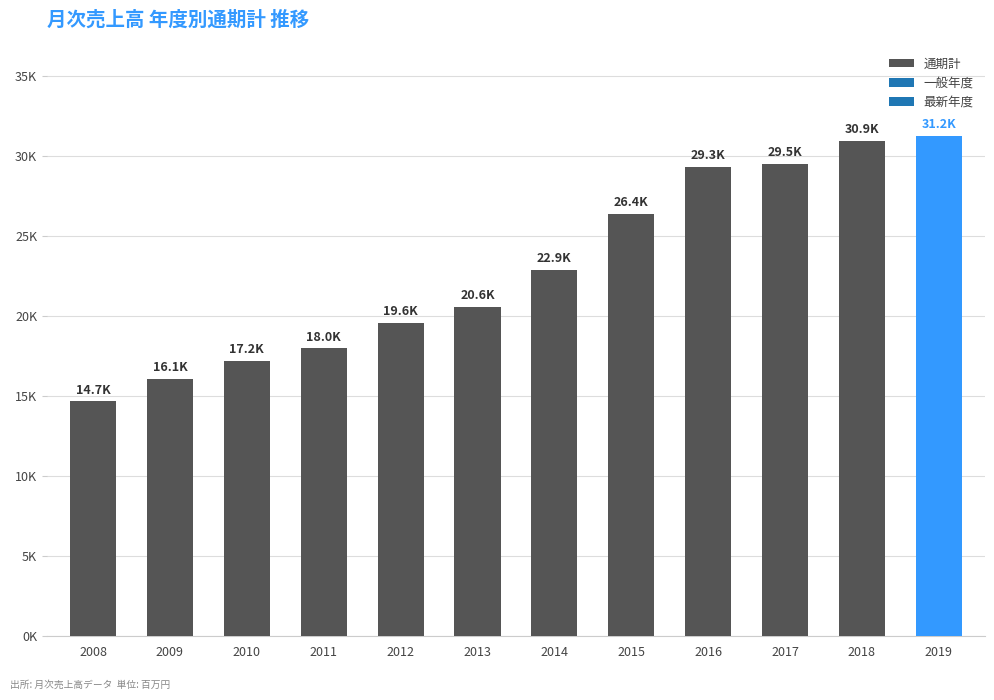

List the labels in order of value, smallest first.

2008, 2009, 2010, 2011, 2012, 2013, 2014, 2015, 2016, 2017, 2018, 2019